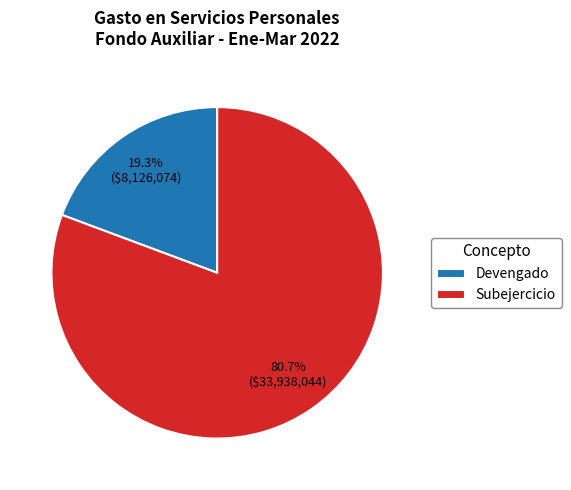

What percentage is NOT represented by Subejercicio?

19.3%